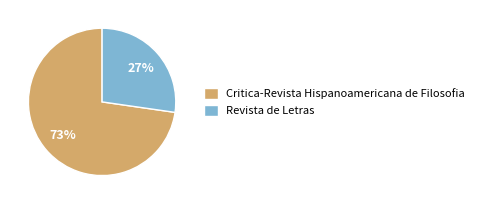

Which slice represents more than half of the pie?

Critica-Revista Hispanoamericana de Filosofia